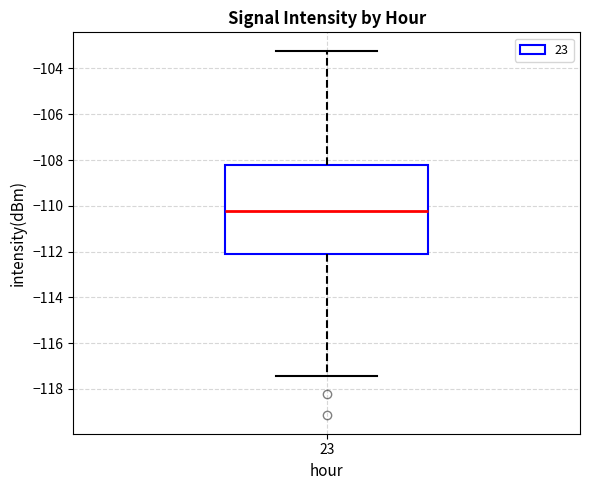

Transcribe this box plot: give where the median line is, the range the box spans, and where the two whiskers end, as read against the y-axis. The values are not printed on the chart, so give them approximately, as read against the axis.

median -110.2, box -112.2 to -108.2, whiskers -117.4 to -103.2